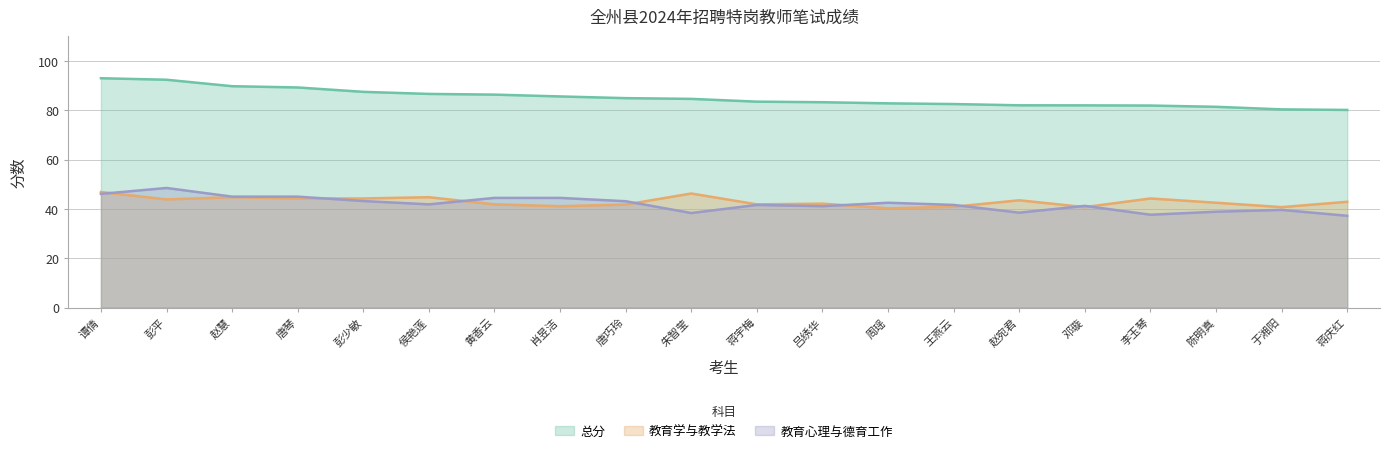

What is the sum of all 教育心理与德育工作 values?

840.1